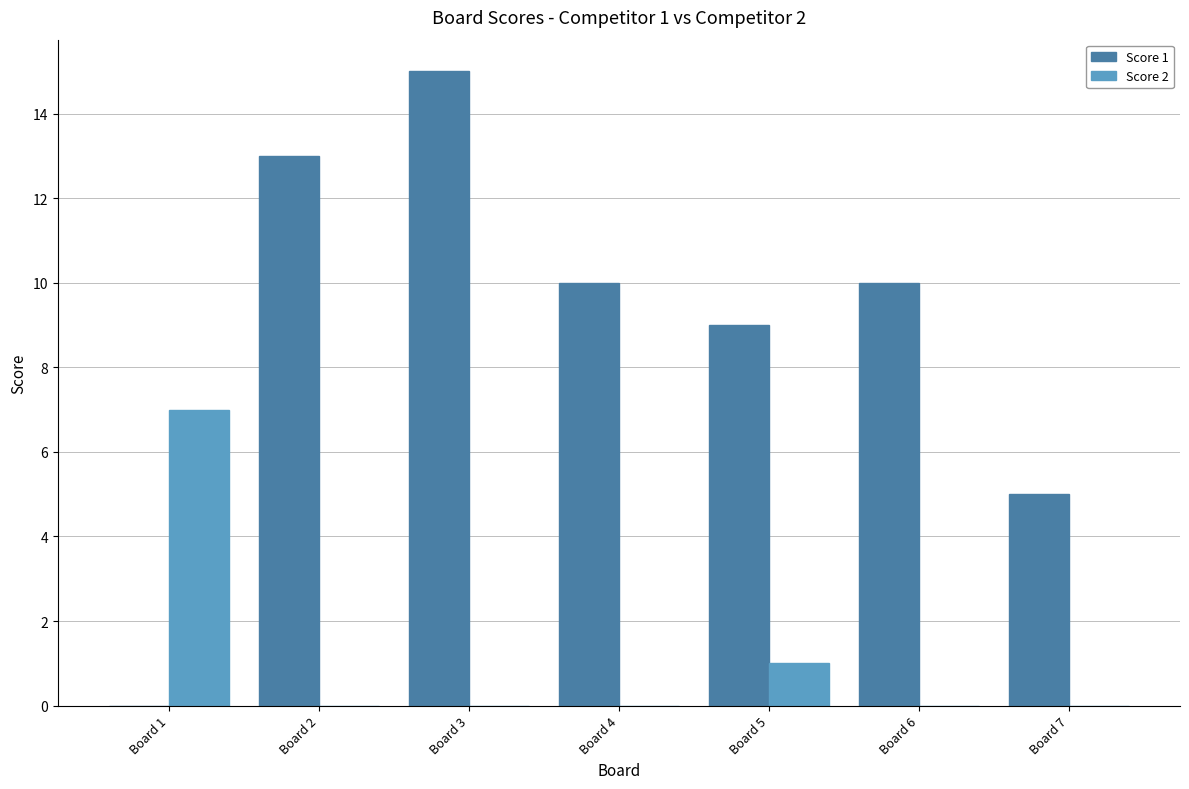

What is the sum of all Score 1 values?

62